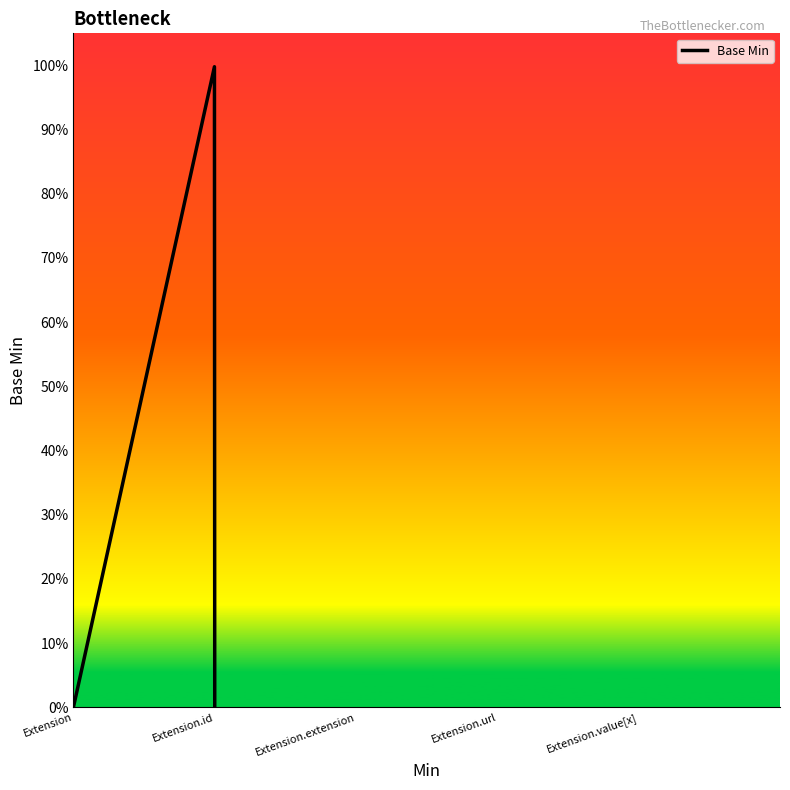

Does the chart have visible grid lines?

No